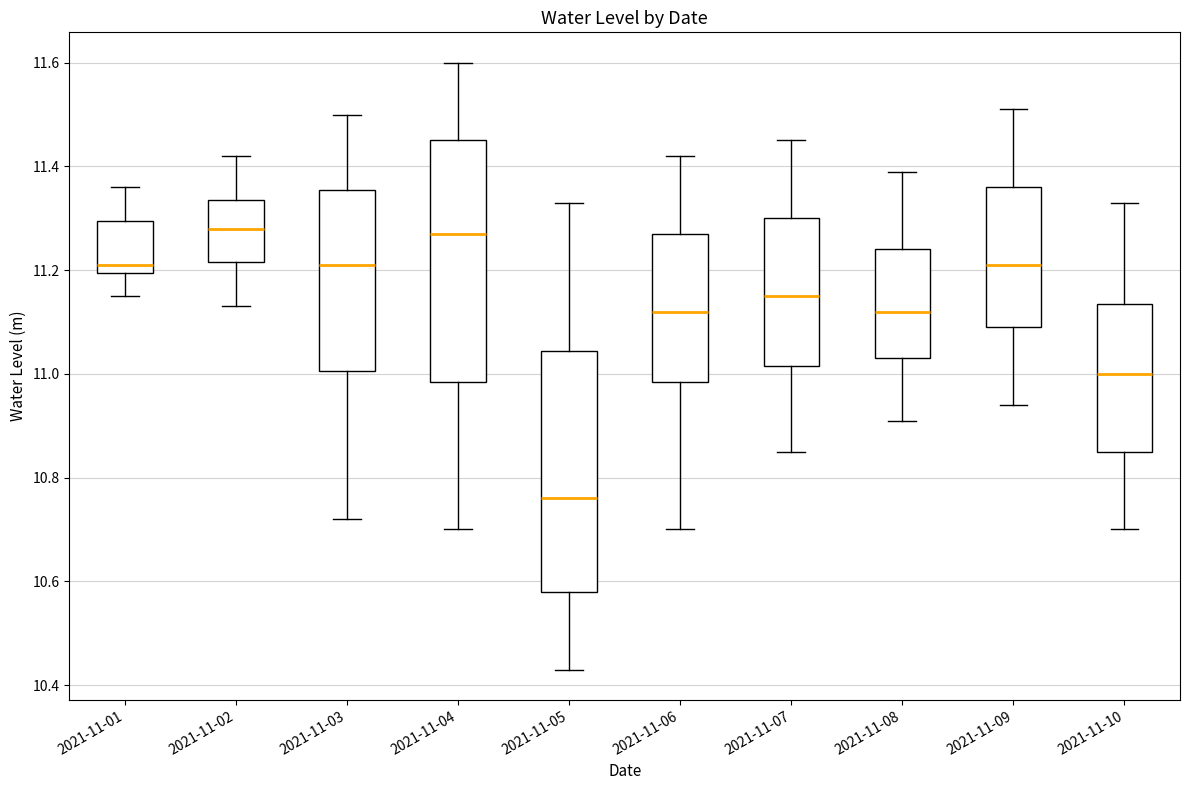

Which box's median line is the lowest?

2021-11-05